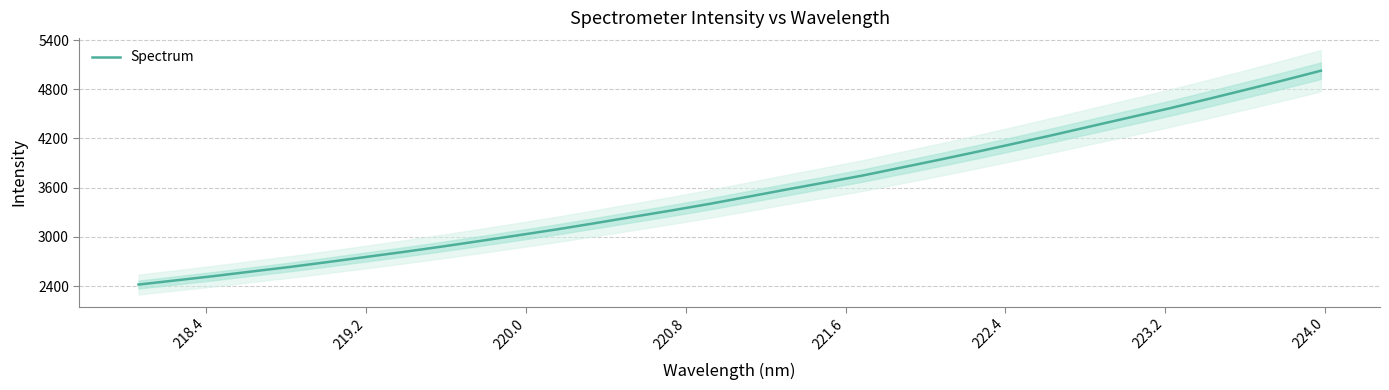

What is the highest value of the Spectrum series?

5026.3